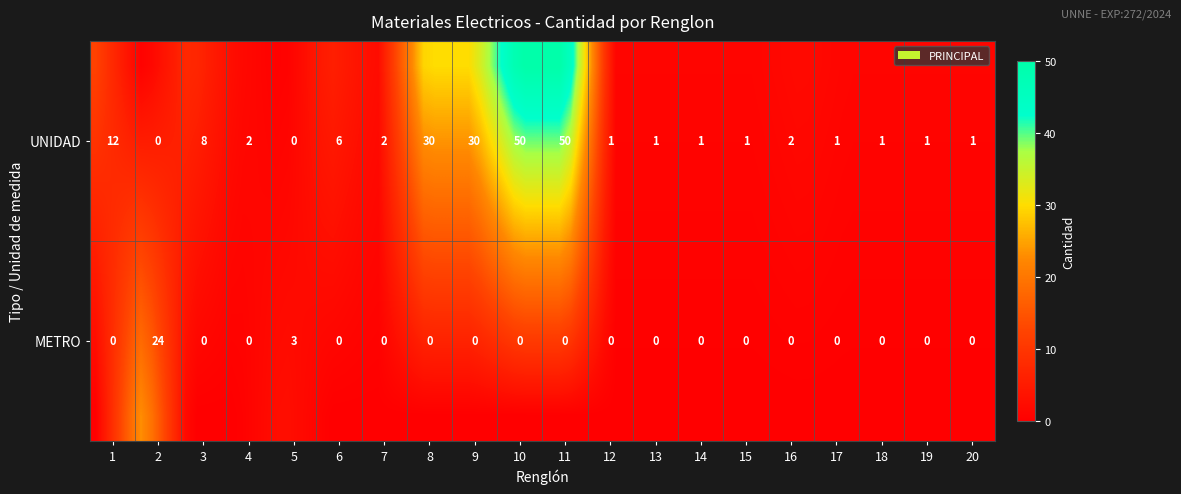

At which label does the data first exceed 2?

1